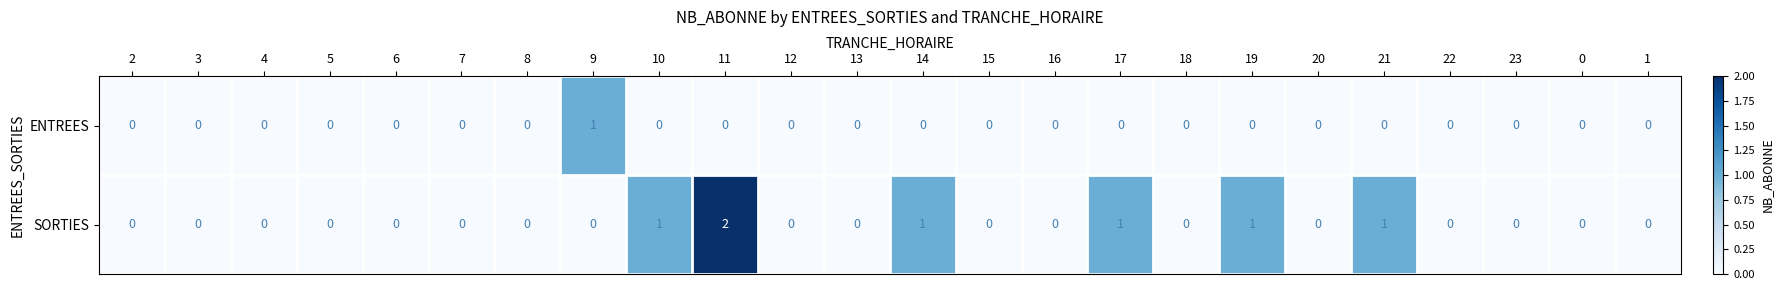

List the series in order of their overall mean, highest first.

SORTIES, ENTREES